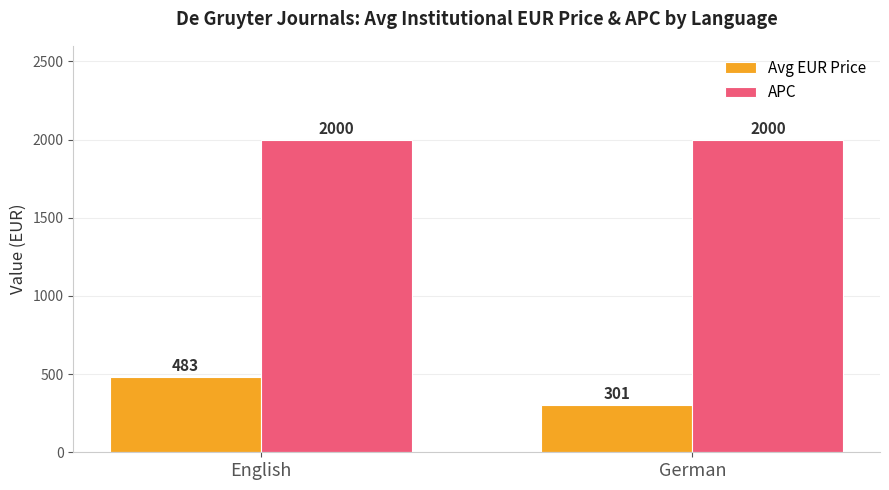

What is the average value of the APC series?

2000.0